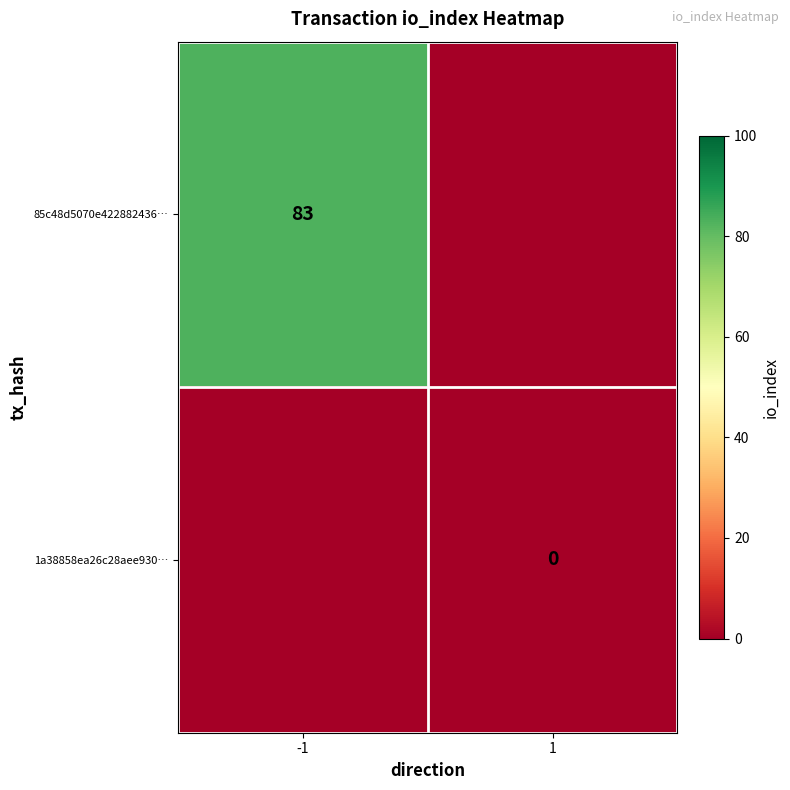

The 85c48d5070e422882436… series shows 83 at -1. True or false?

True